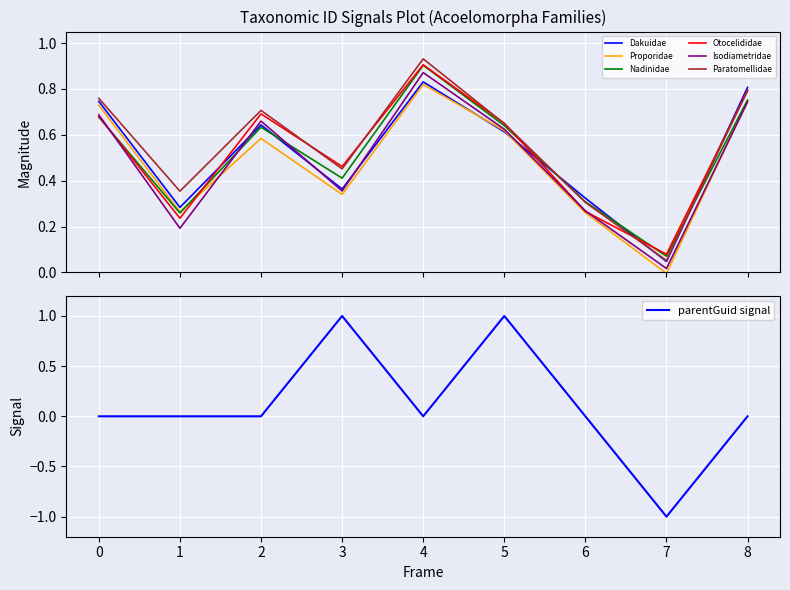

True or false: Proporidae and Paratomellidae intersect in this chart.

False